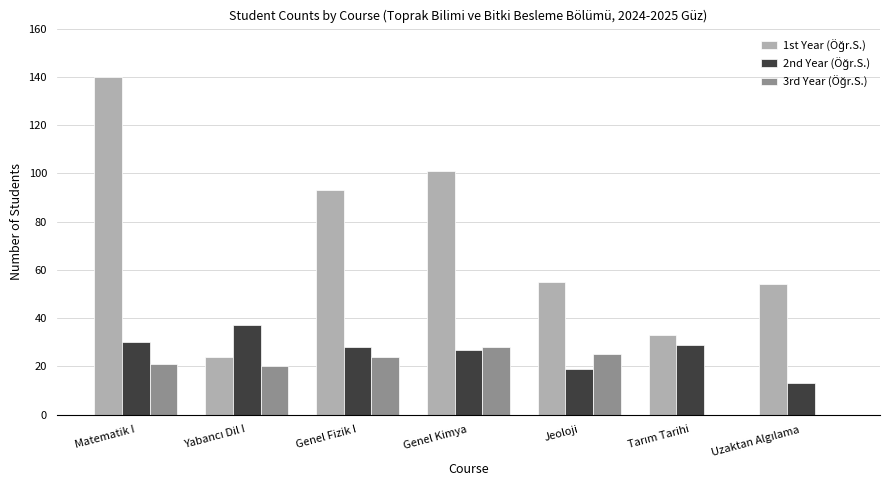

At which category is the sum across all series the highest?

Matematik I